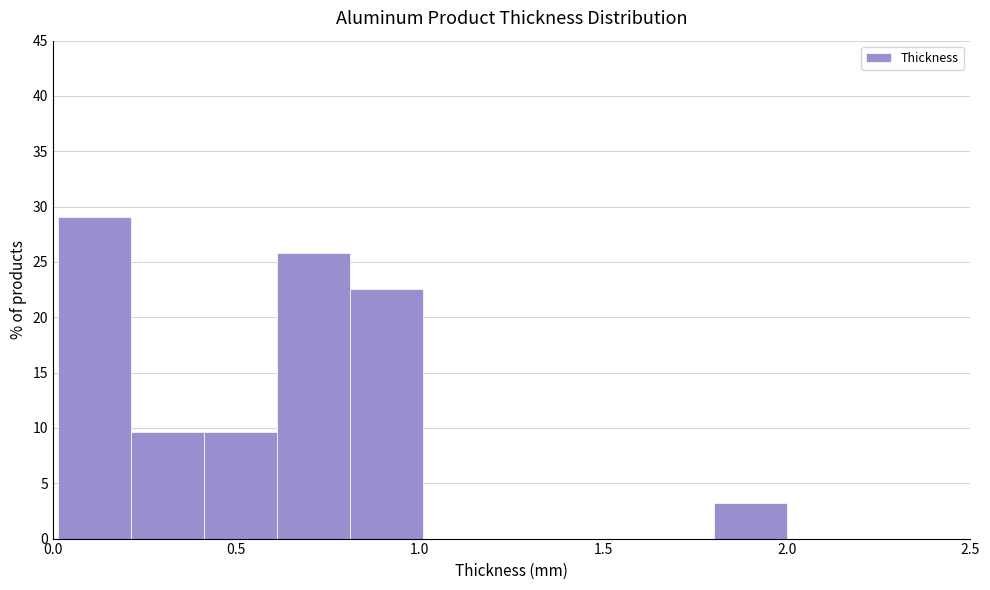

Around what value on the x-axis is the tallest bar? Give the approximate position of its centre, as read against the axis.

0.10